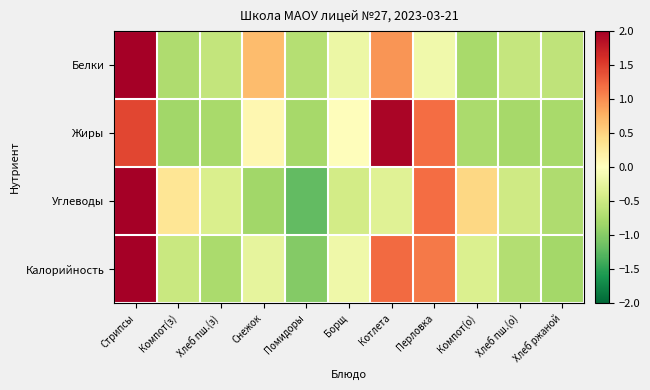

At Хлеб пш.(о), list the series in order from smallest to largest.

Жиры, Калорийность, Белки, Углеводы